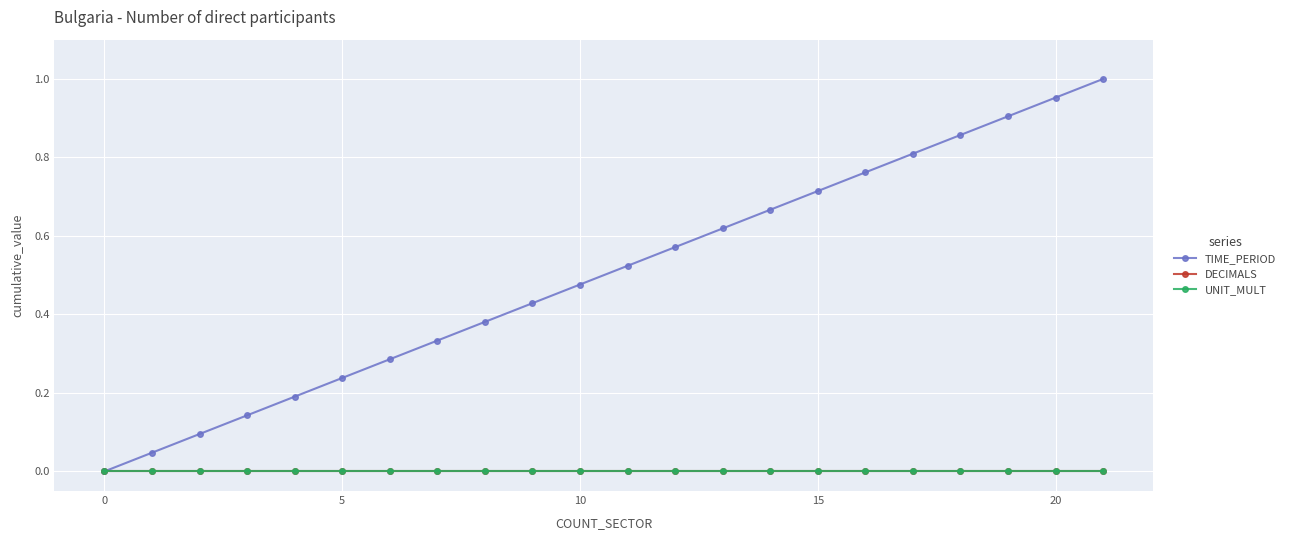

Does the chart have visible grid lines?

Yes